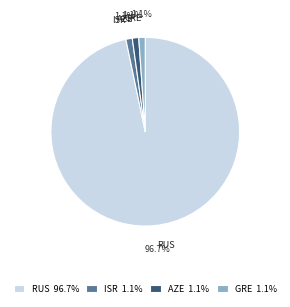

Does GRE account for over 50% of the chart?

No